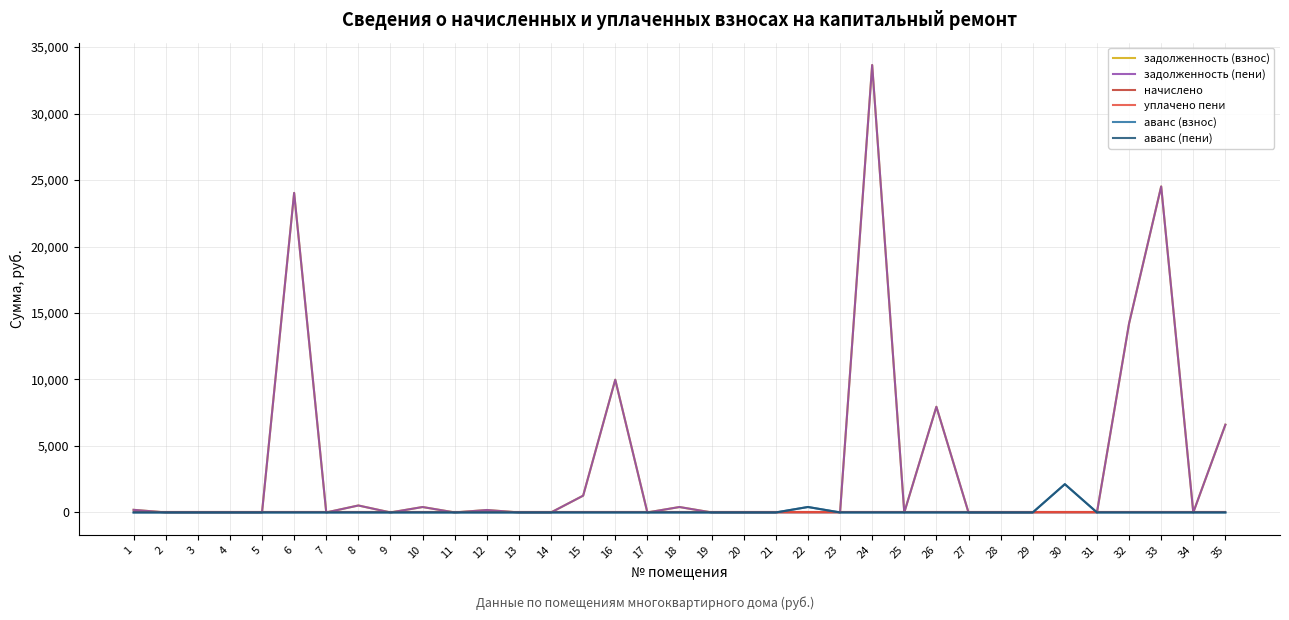

Is this an area chart (filled region under the line)?

No